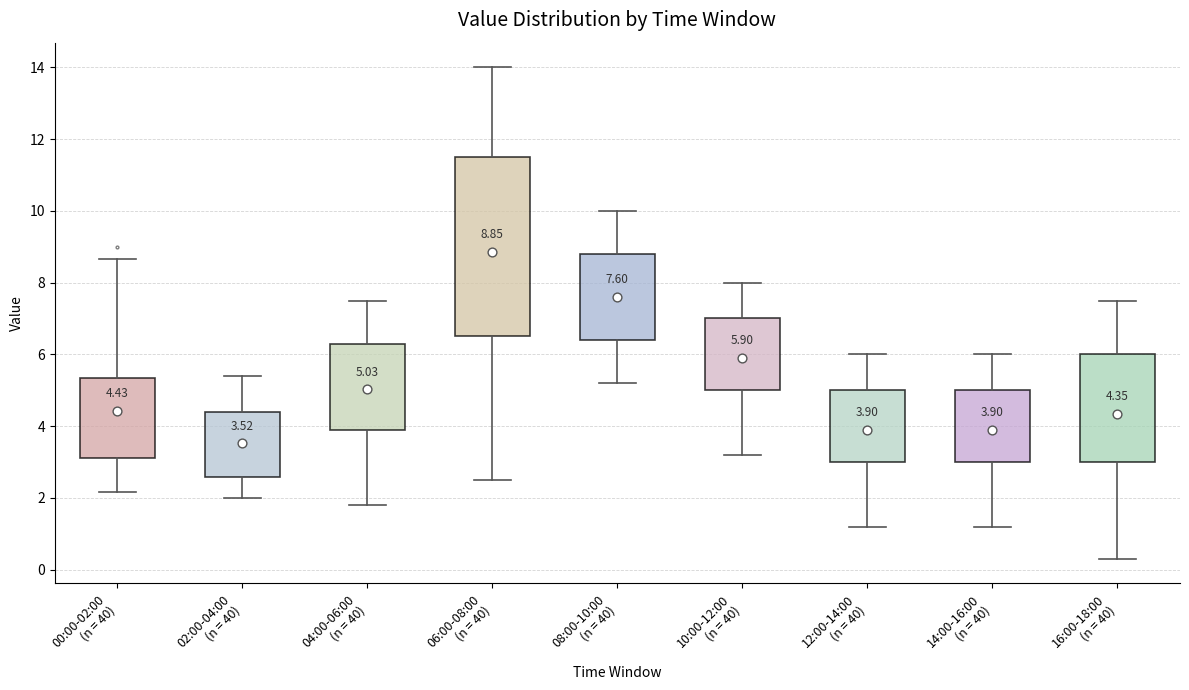

Comparing the boxes themselves (not the whiskers), which one is the tallest?

06:00-08:00 (n = 40)